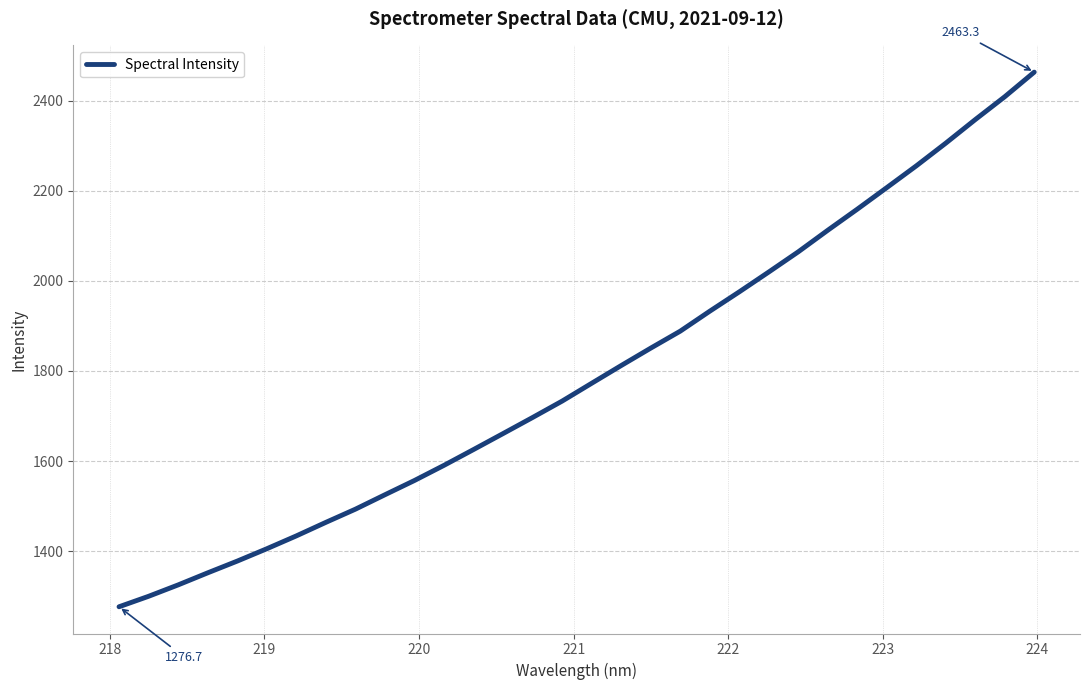

What is the smallest value displayed?

1276.7